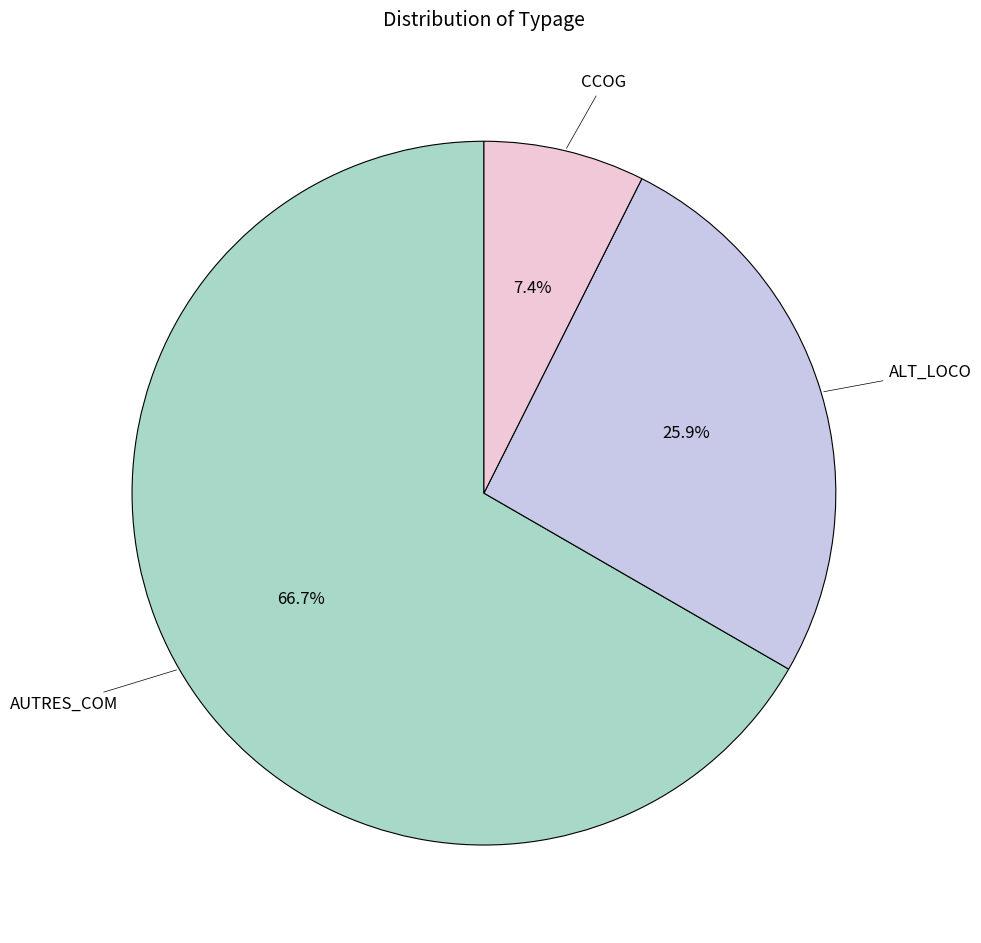

Is there a majority slice in this chart?

Yes